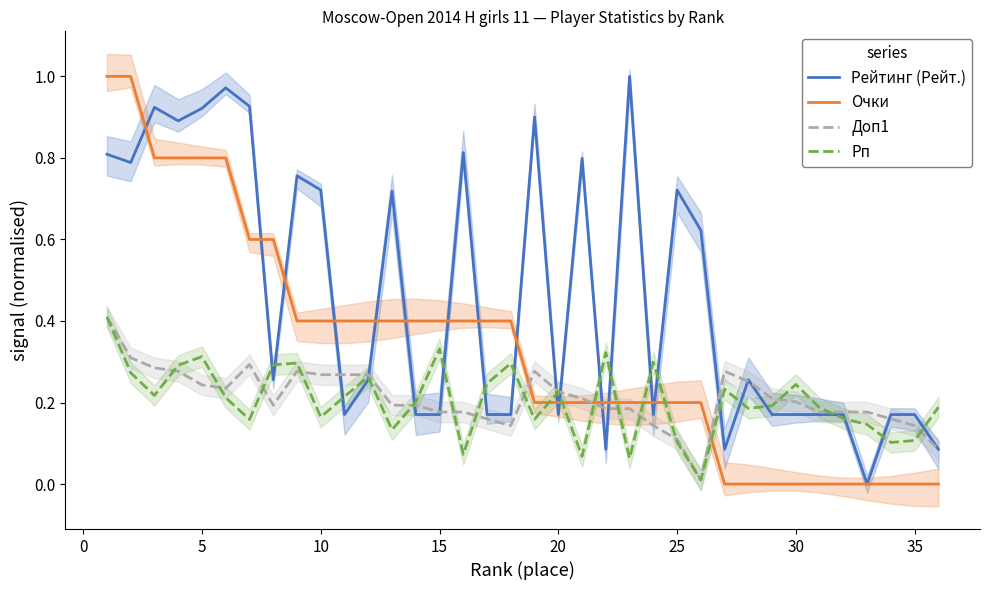

How many lines are shown in the chart?

4